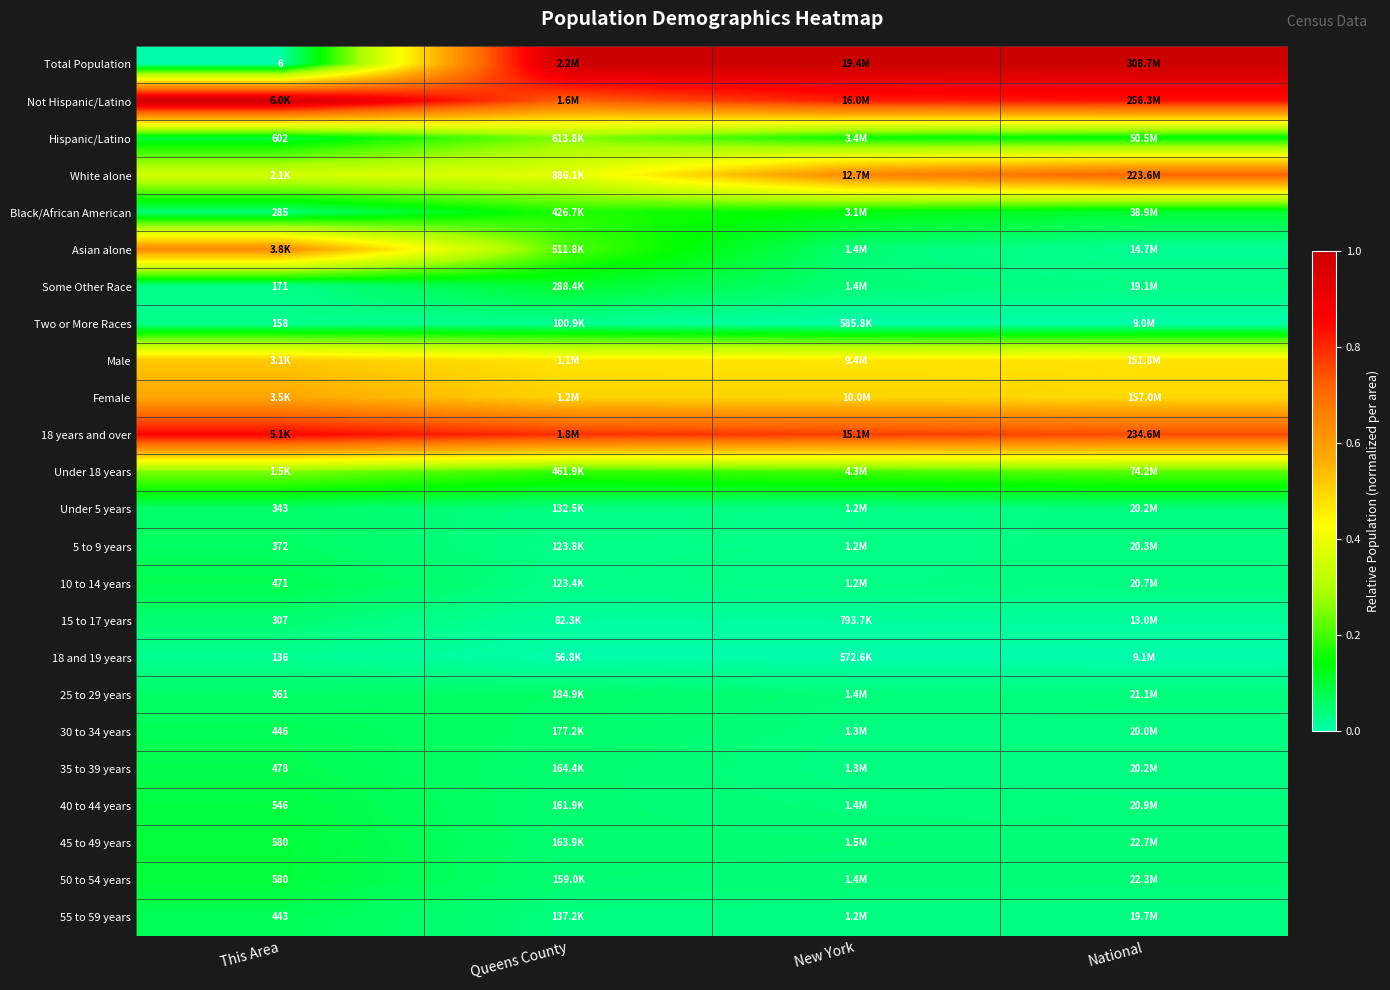

What value does the Hispanic/Latino series have at New York?

0.2